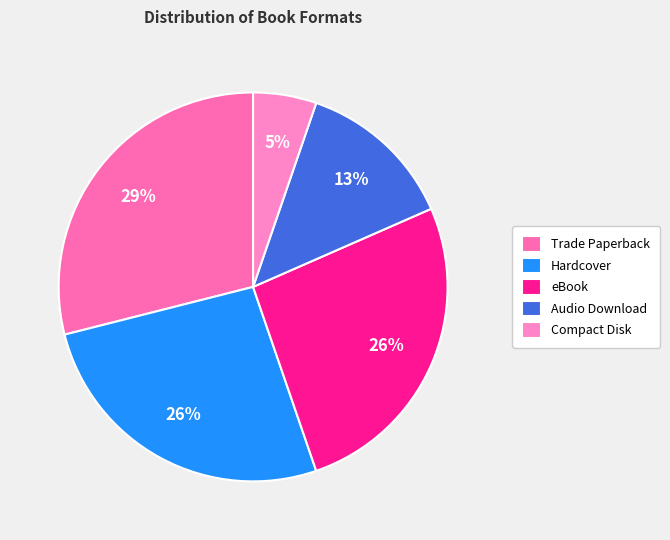

Between Trade Paperback and eBook, which is larger?

Trade Paperback